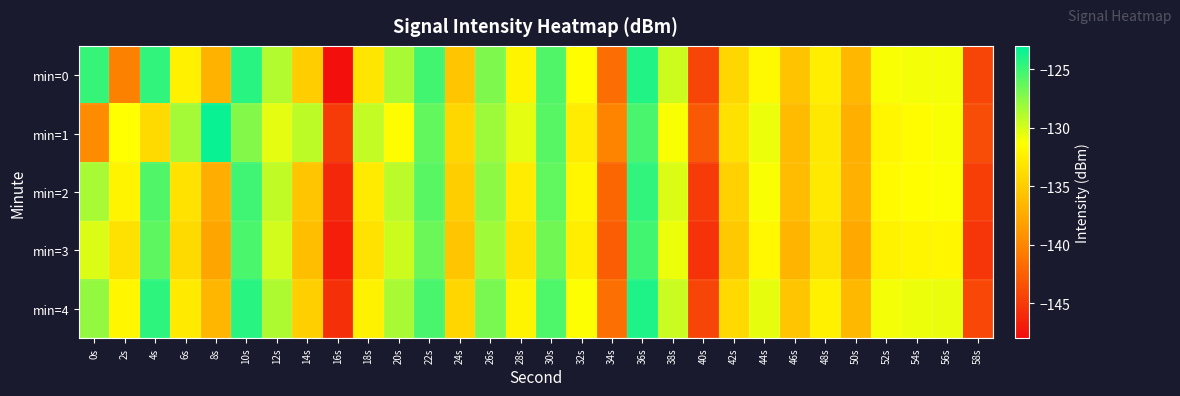

Which label corresponds to the smallest value in the chart?

16s